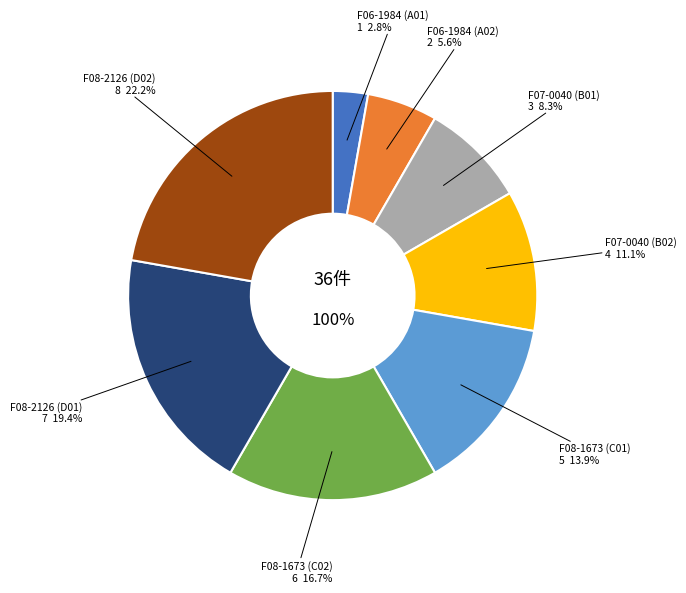

Rank the categories by value from lowest to highest.

F06-1984 (A01), F06-1984 (A02), F07-0040 (B01), F07-0040 (B02), F08-1673 (C01), F08-1673 (C02), F08-2126 (D01), F08-2126 (D02)